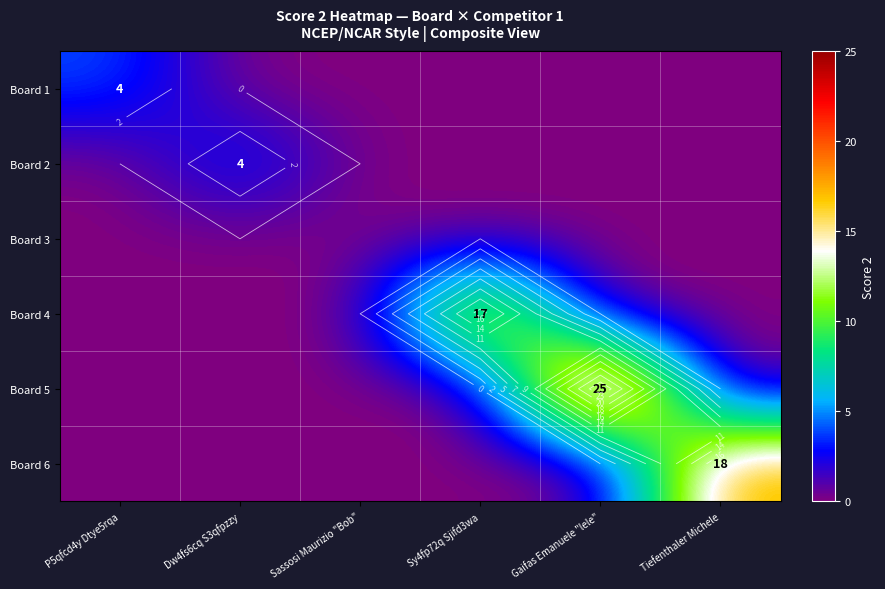

What is the difference between the highest and lowest values at Dw4fs6cq S3qfpzzy?

4